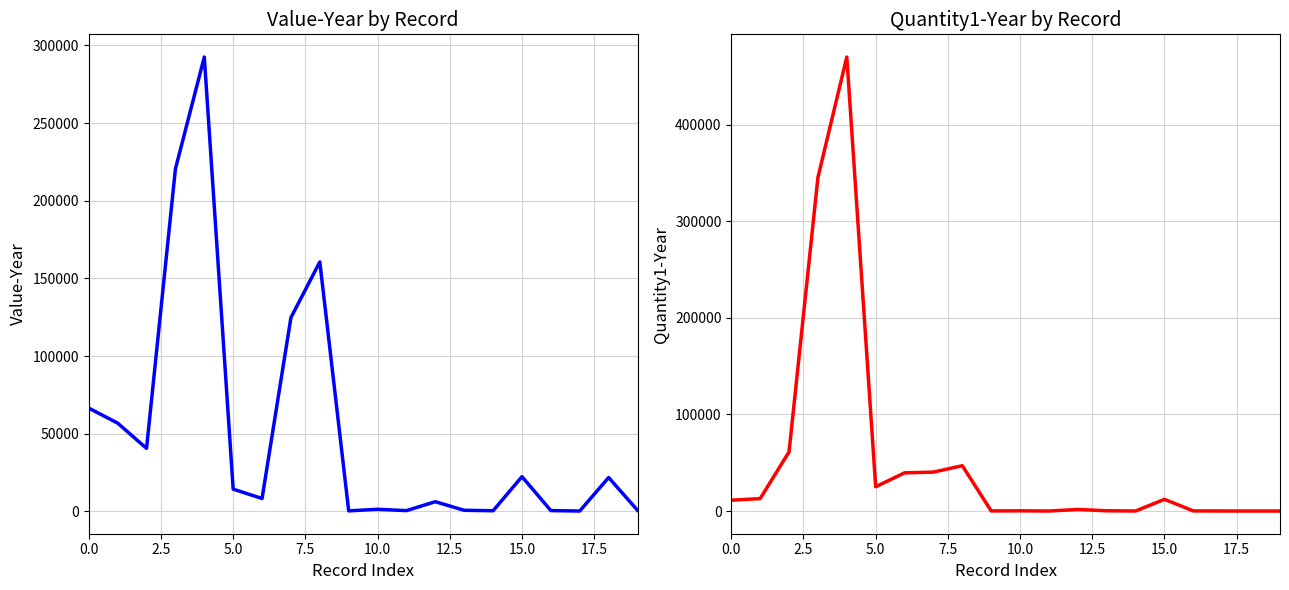

Does the chart have visible grid lines?

Yes